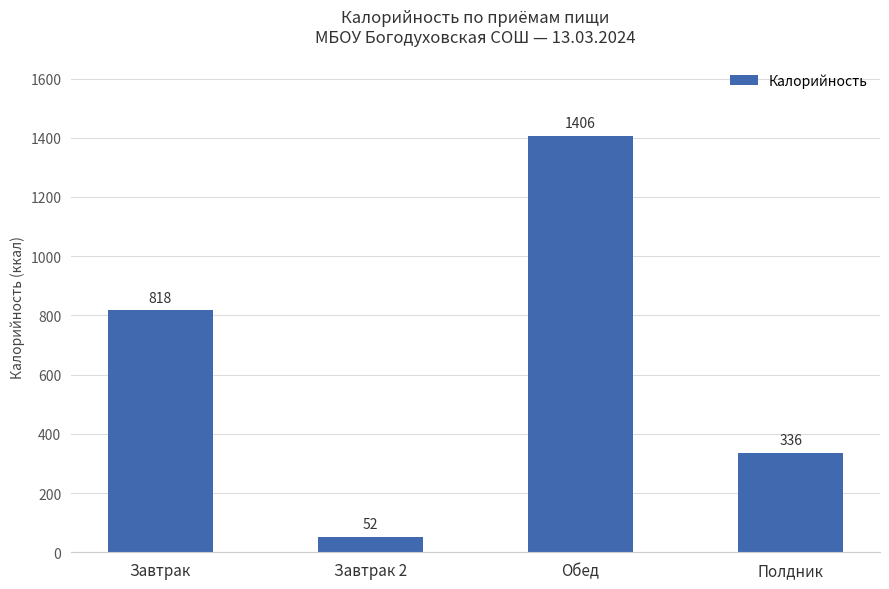

Rank the categories by value from highest to lowest.

Обед, Завтрак, Полдник, Завтрак 2